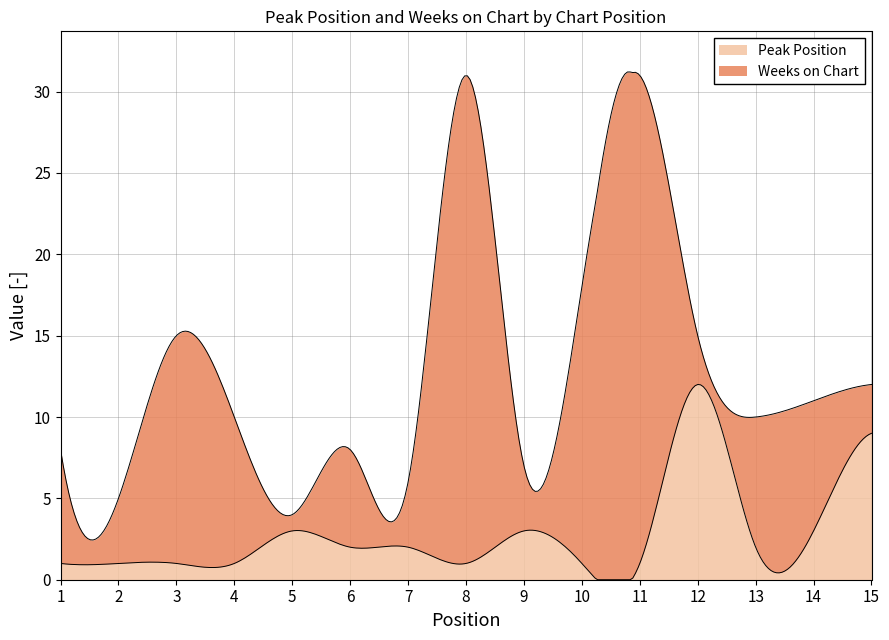

What is the value of the Peak Position point at the 10th from the left?

1